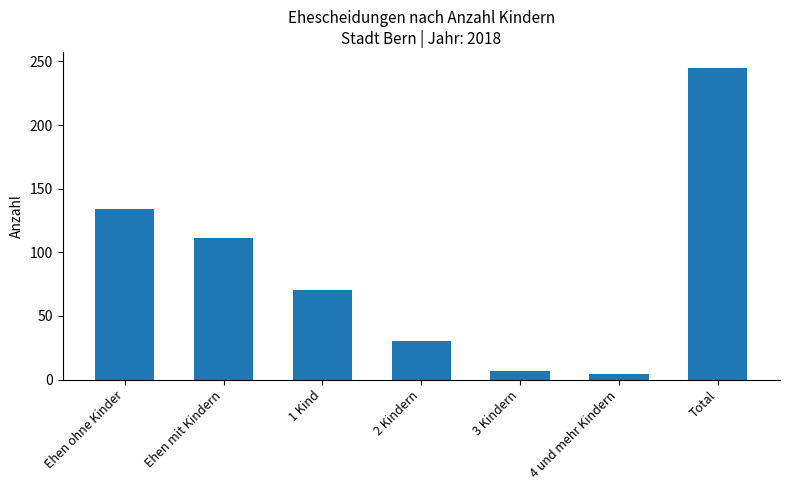

Reading left to right, what are all the values shown in this chart?

134	111	70	30	7	4	245